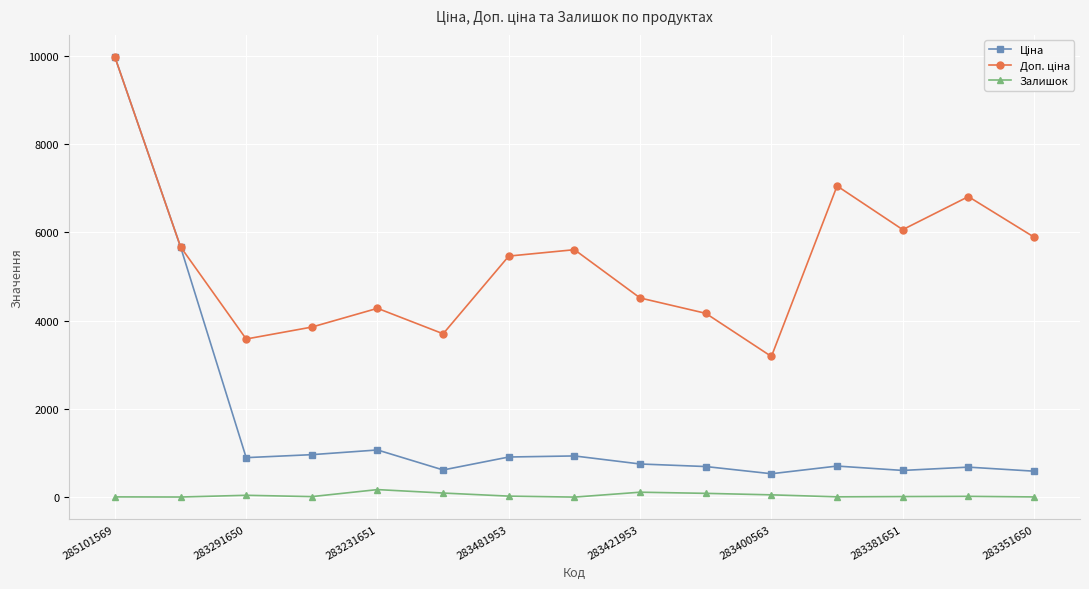

How many distinct data groups are displayed?

3